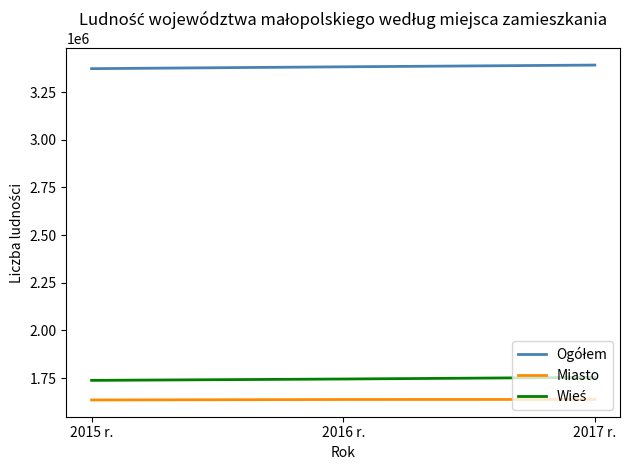

What is the sum of all Miasto values?

4910148